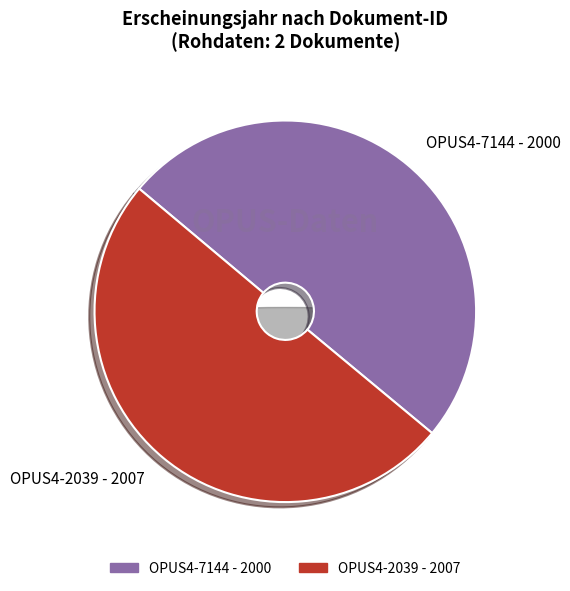

To the nearest percent, what is the average slice percentage?

50%